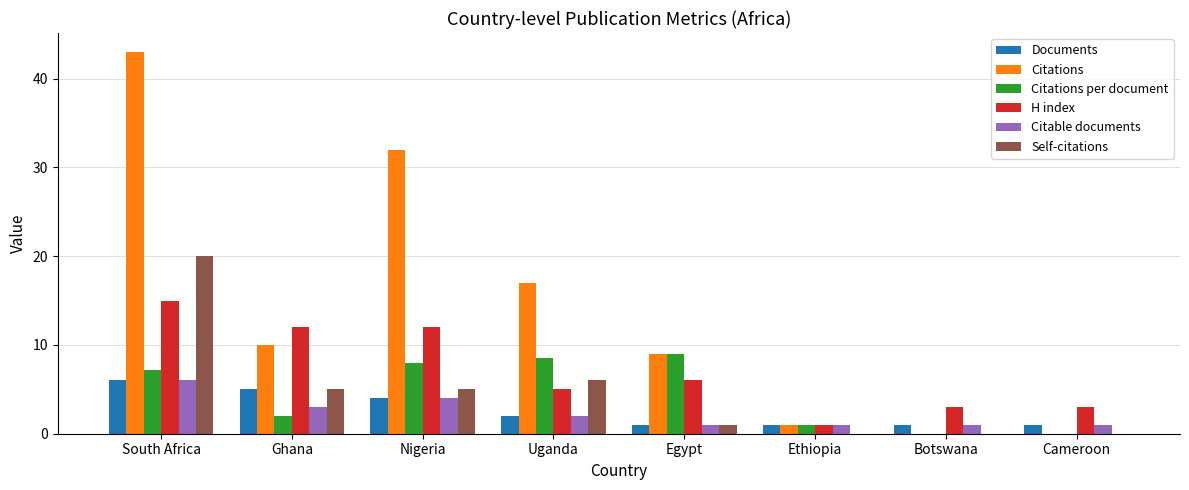

What is the maximum value for Citations per document?

9.0